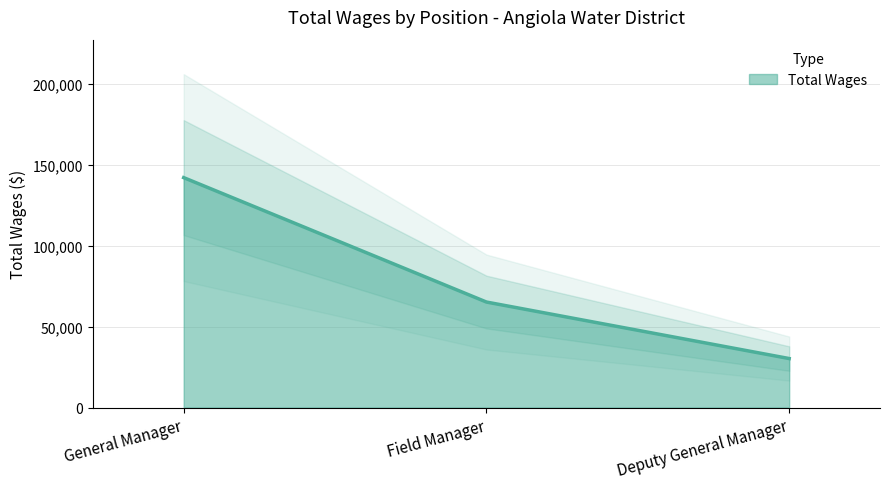

Rank the categories by value from lowest to highest.

Deputy General Manager, Field Manager, General Manager